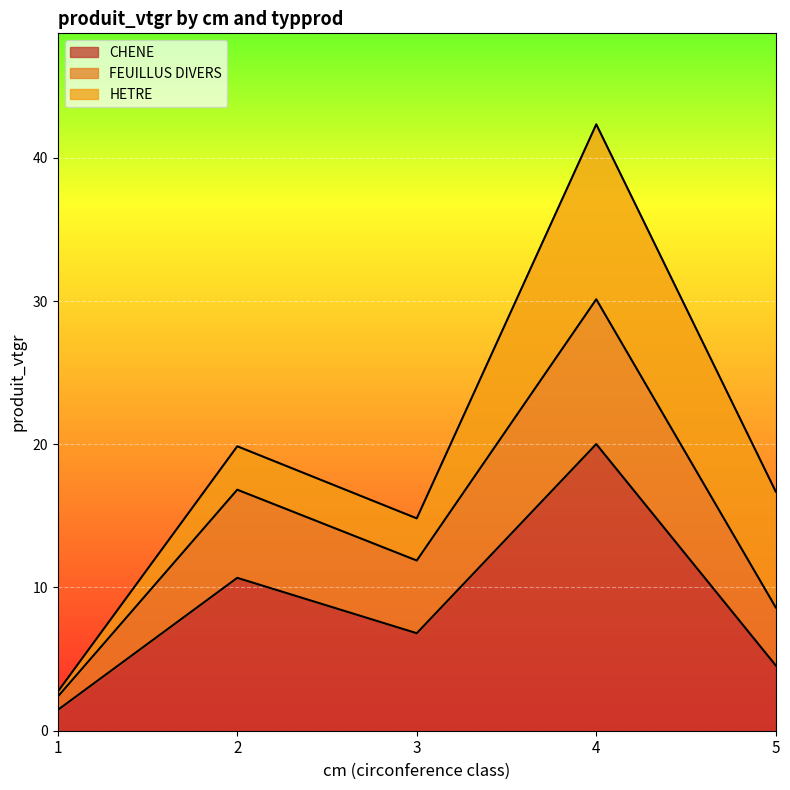

What is the maximum value for CHENE?

20.0